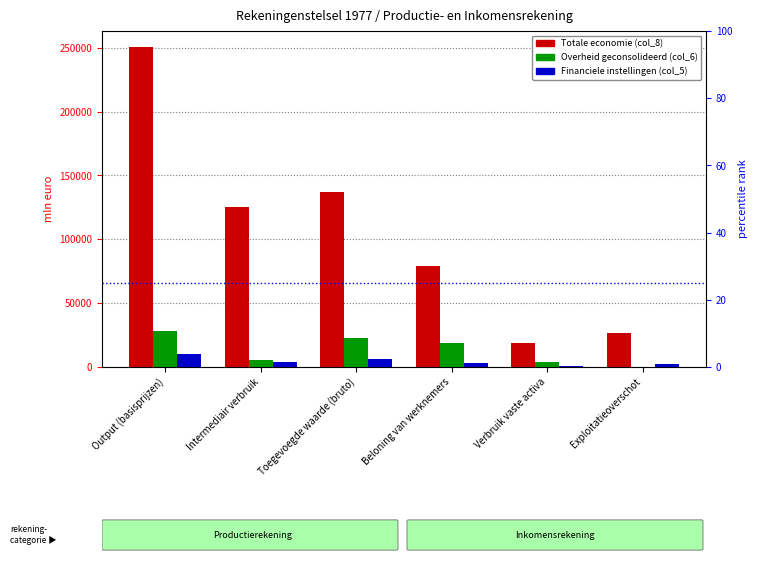

Reading left to right, extract all data points from this chart.

Totale economie (col_8): 250581	125524	136895	79385	19160	26809
Overheid geconsolideerd (col_6): 28132	5368	22764	18555	4082	0
Financiele instellingen (col_5): 9976	3692	6284	3519	563	2162